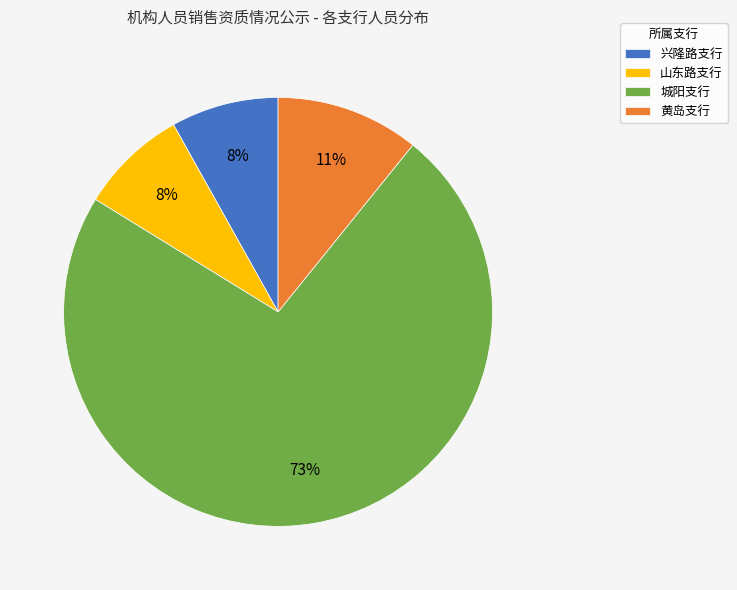

How many segments does this pie chart have?

4